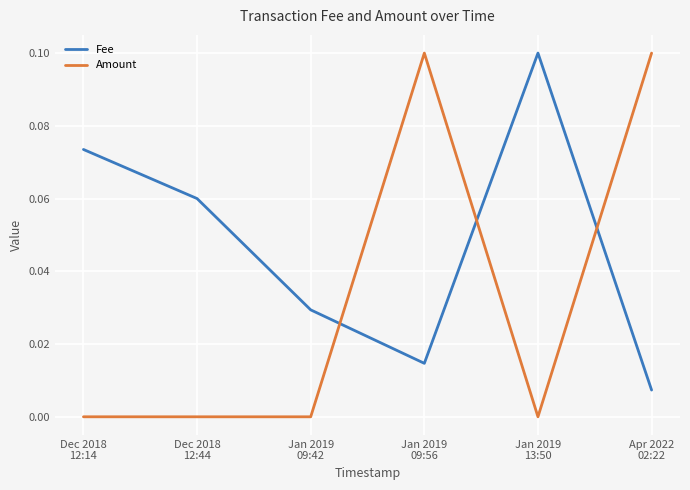

Which series has the largest total across all categories?

Fee